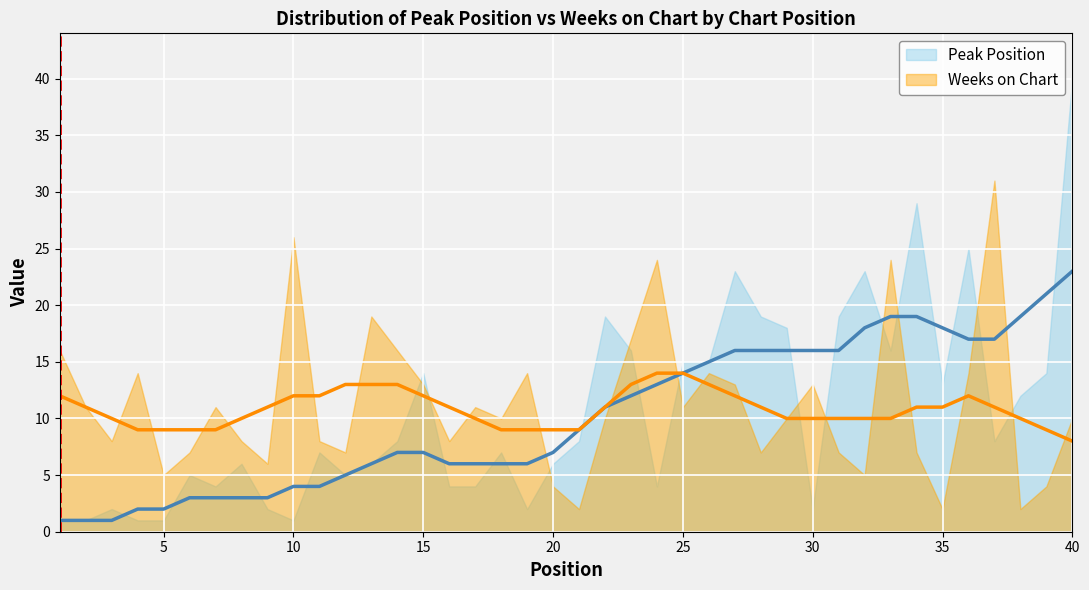

What is the average value of the Peak Position series?

11